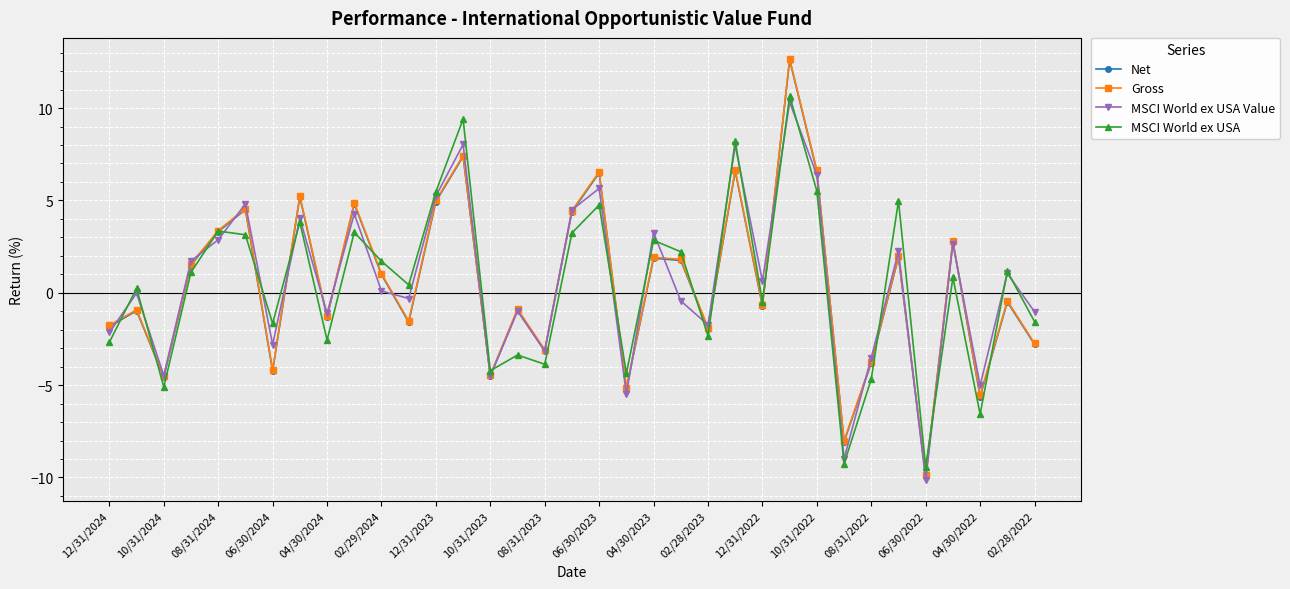

True or false: MSCI World ex USA Value has more than 2 points higher than both neighbors.

True